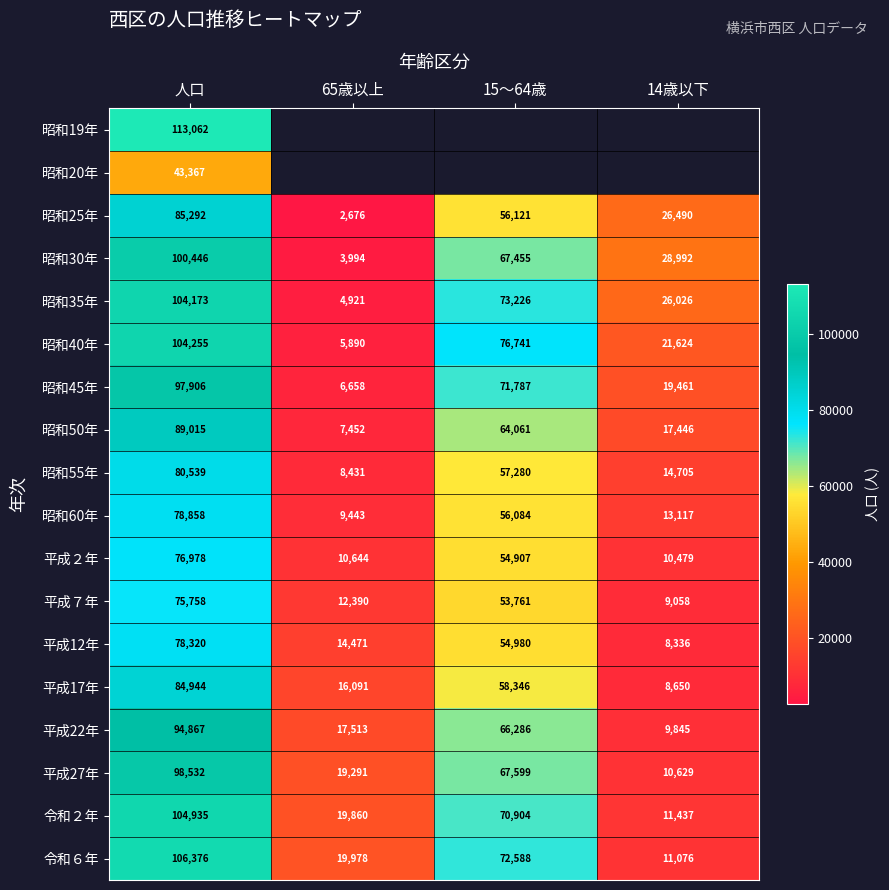

What is the average value of the 平成17年 series?

42008